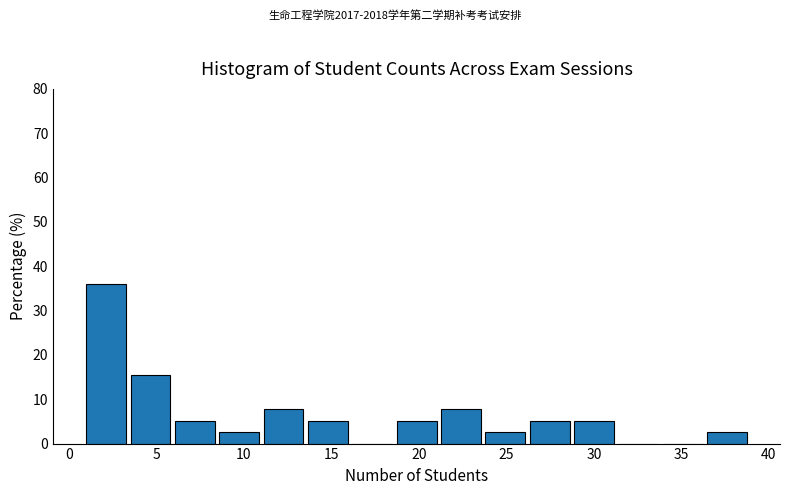

Reading left to right, transcribe this chart: for each bar, give the range it covers on the x-axis and its height. Neither the bar edges nor the heights are printed on the chart, so give them approximately, as read against the axes.

1.0 to 3.5: 36
3.5 to 6.0: 15
6.0 to 8.5: 5
8.5 to 11.0: 3
11.0 to 13.5: 8
13.5 to 16.0: 5
16.0 to 18.5: 0
18.5 to 21.5: 5
21.5 to 24.0: 8
24.0 to 26.5: 3
26.5 to 29.0: 5
29.0 to 31.5: 5
31.5 to 34.0: 0
34.0 to 36.5: 0
36.5 to 39.0: 3